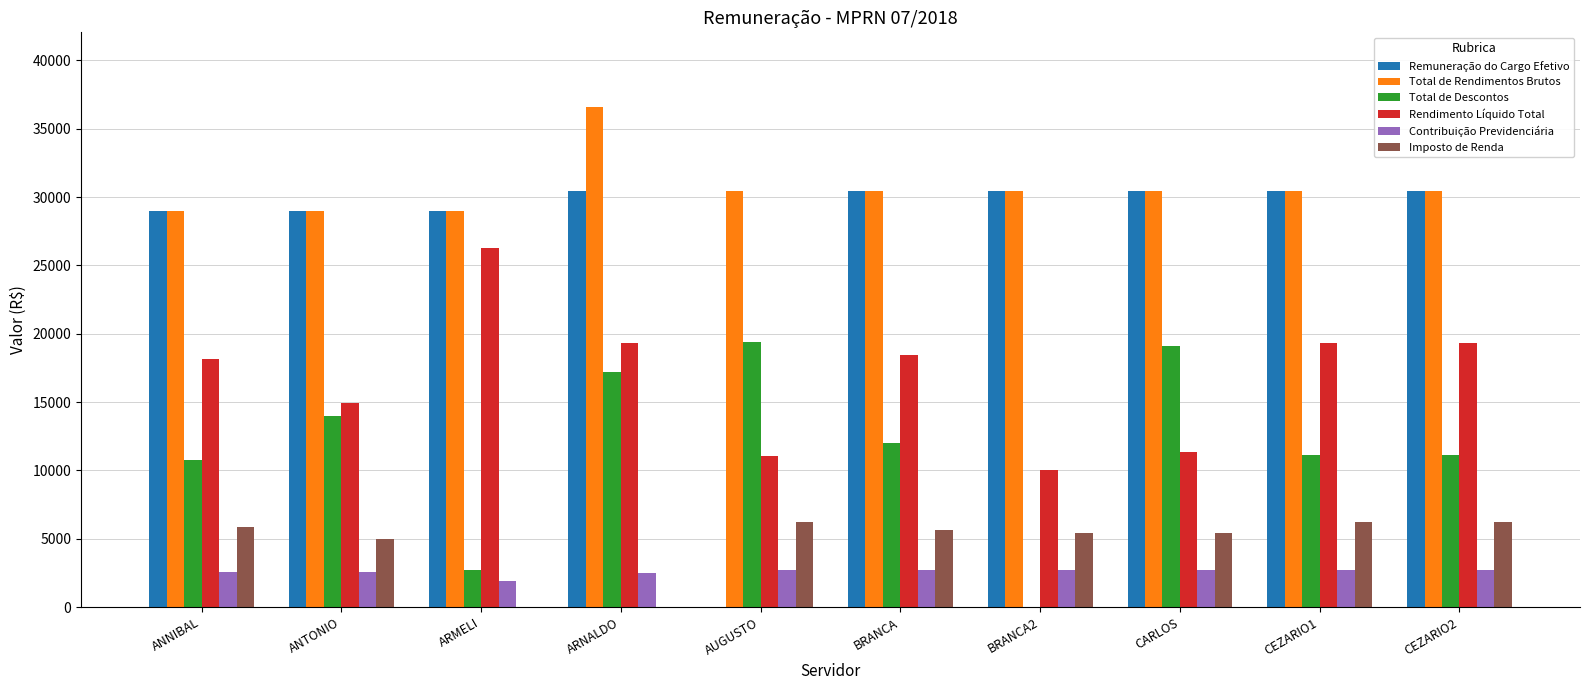

At which category is the sum across all series the highest?

ARNALDO